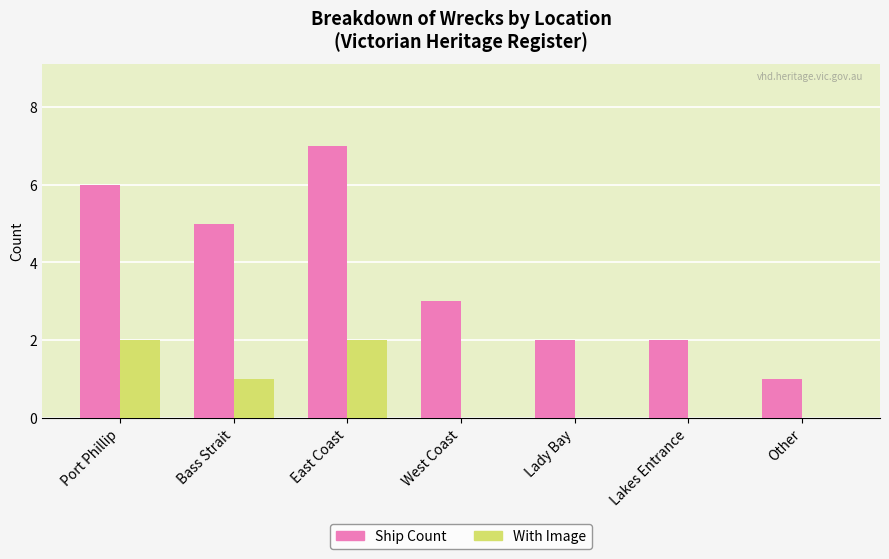

Does the chart contain stacked bars?

No